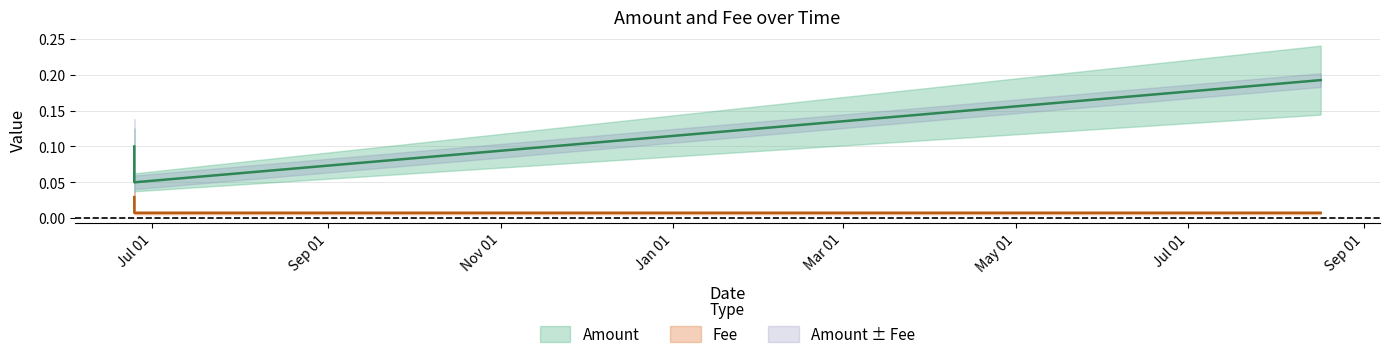

The value at 2019-06-24 14:17:02 is 0.0. True or false?

True